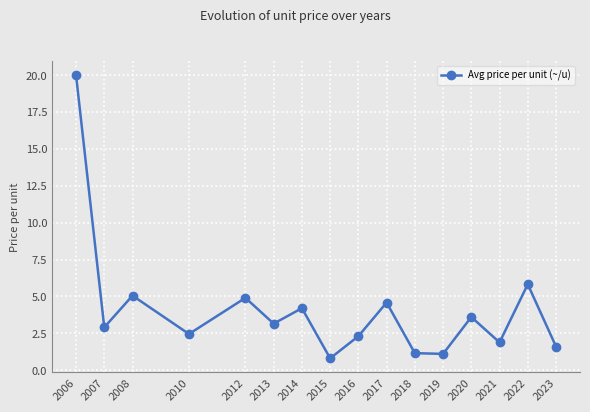

Where does the data first go above 3?

2006